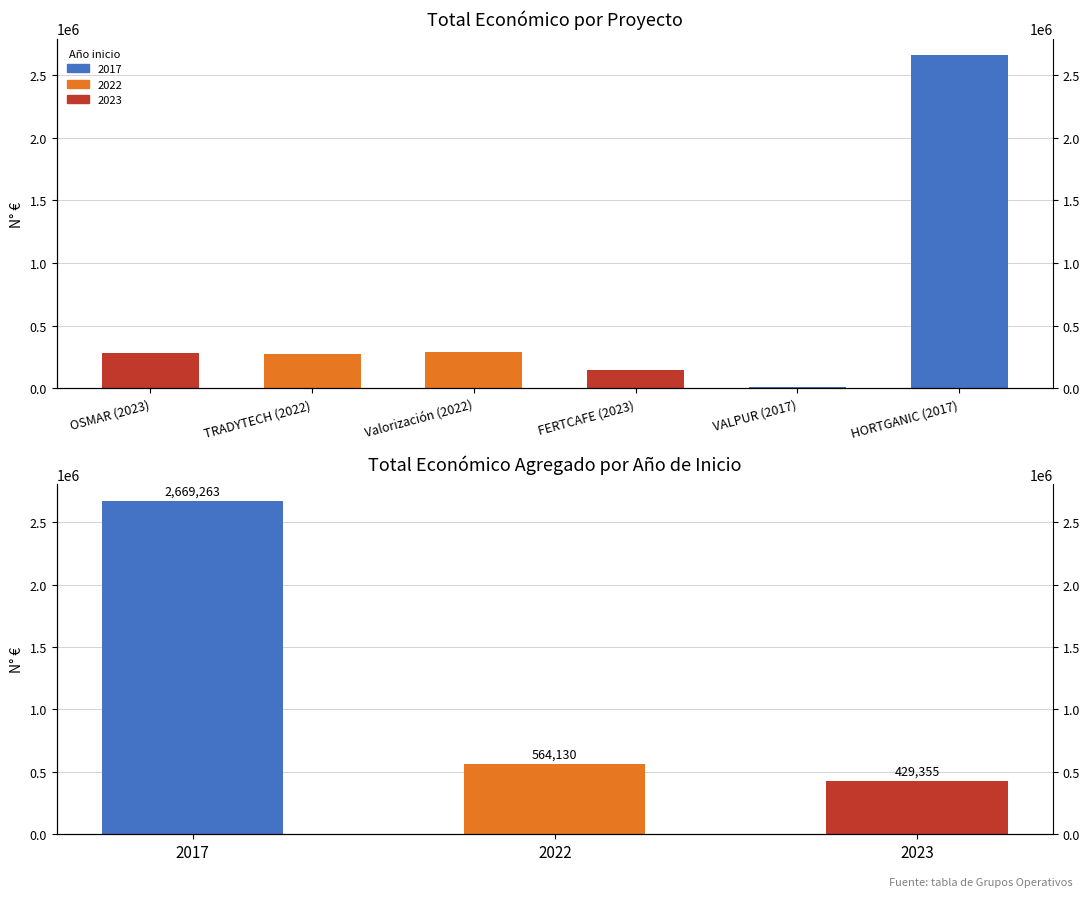

Reading left to right, extract all data points from this chart.

279355	274899	289231	150000	12000	2657263